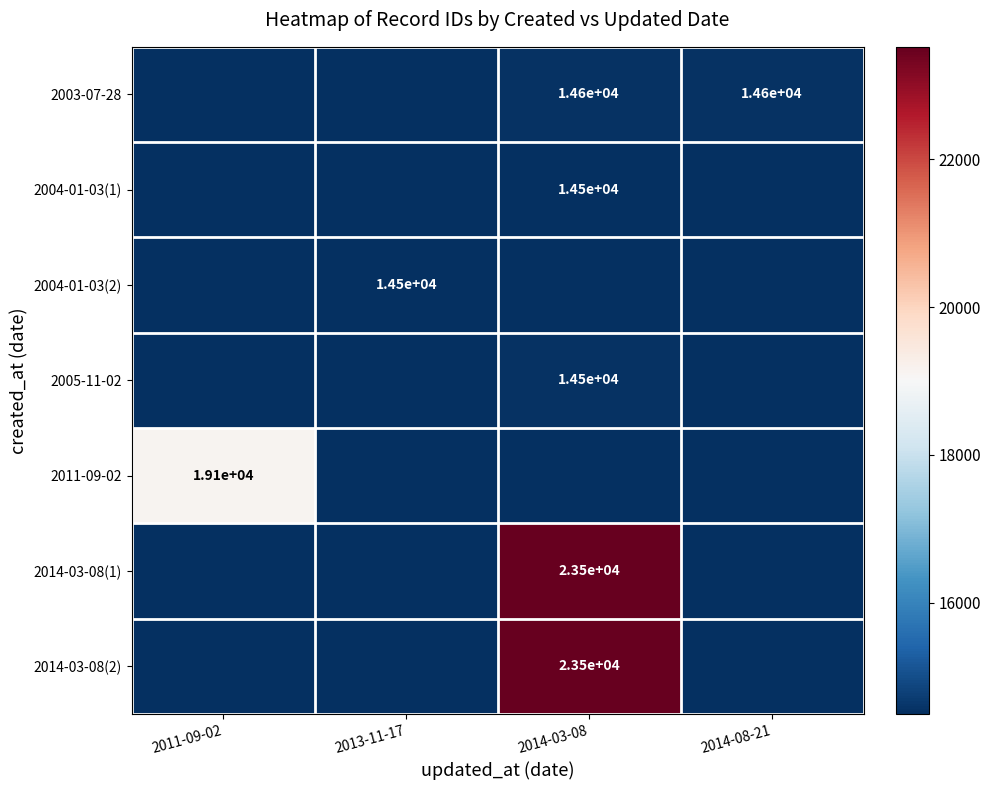

The value of 2005-11-02 at 2014-03-08 is 9165. True or false?

False